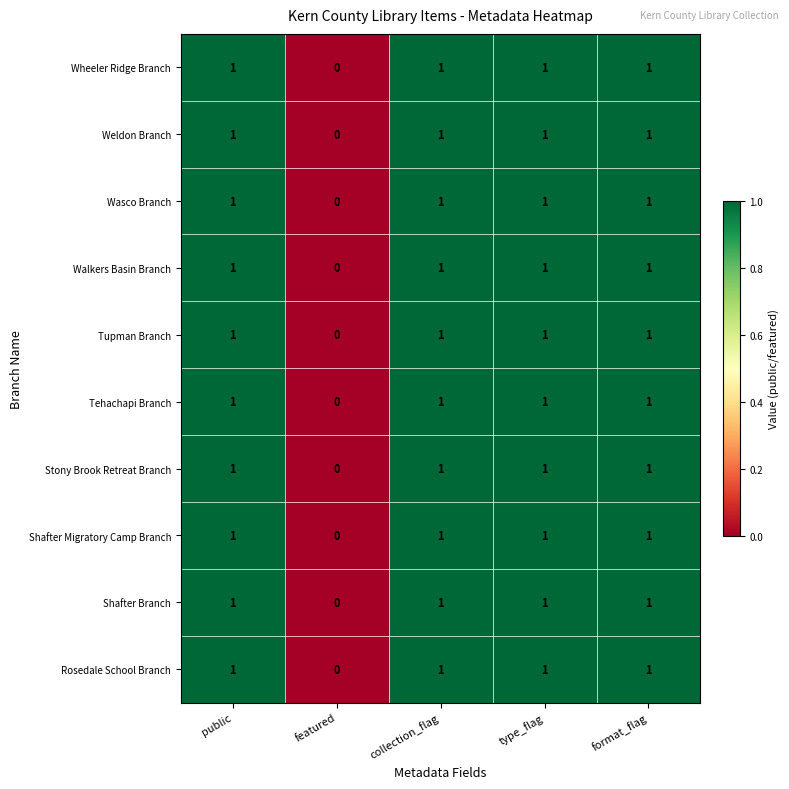

At which category does the chart reach its minimum across all series?

featured